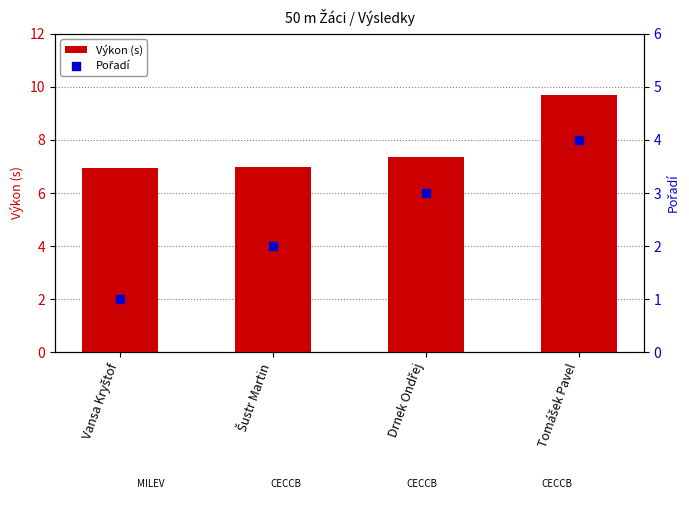

At how many categories does at least one series exceed 9?

1